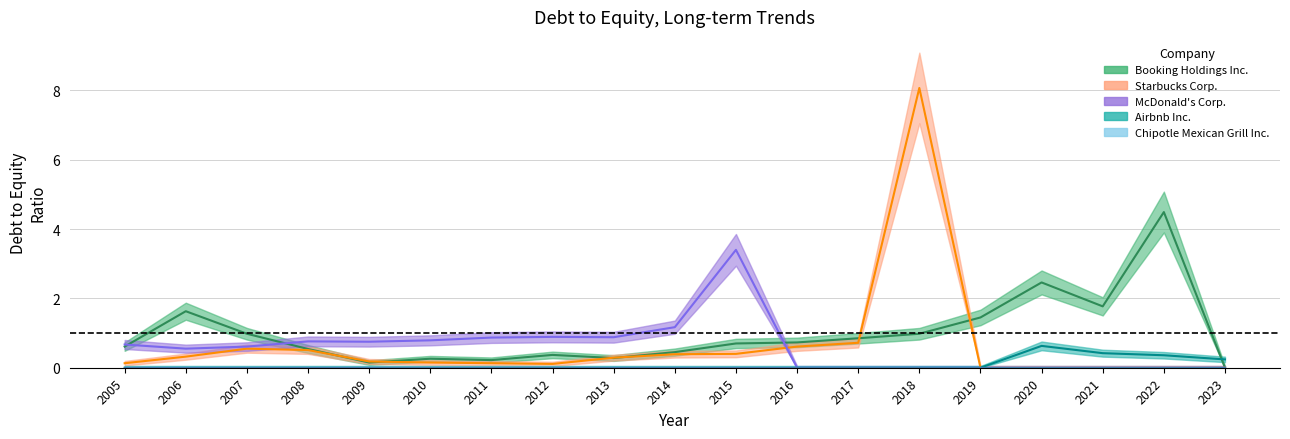

Where is the first local maximum for Starbucks Corp.?

2007